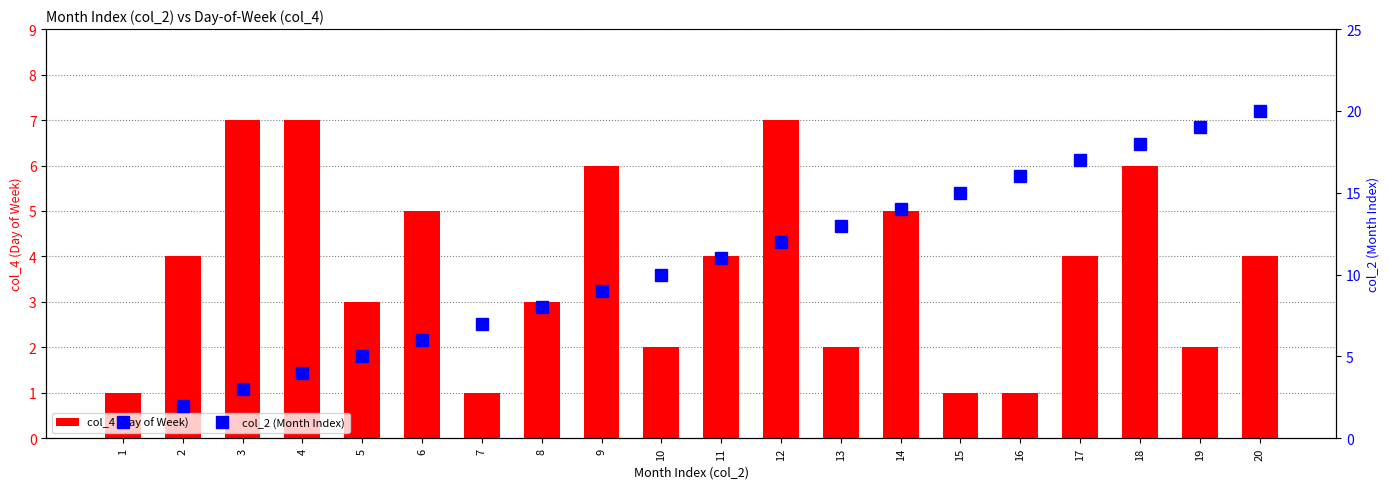

What is the approximate value of col_4 (Day of Week) at 6?

5